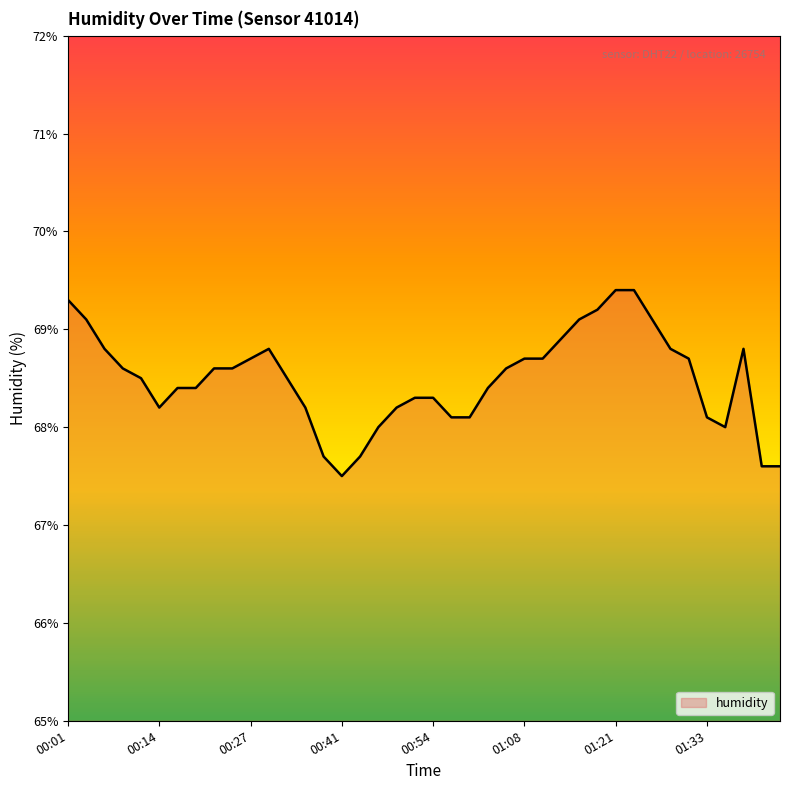

Reading left to right, what are all the values shown in this chart?

69.3	69.1	68.8	68.6	68.5	68.2	68.4	68.4	68.6	68.6	68.7	68.8	68.5	68.2	67.7	67.5	67.7	68.0	68.2	68.3	68.3	68.1	68.1	68.4	68.6	68.7	68.7	68.9	69.1	69.2	69.4	69.4	69.1	68.8	68.7	68.1	68.0	68.8	67.6	67.6